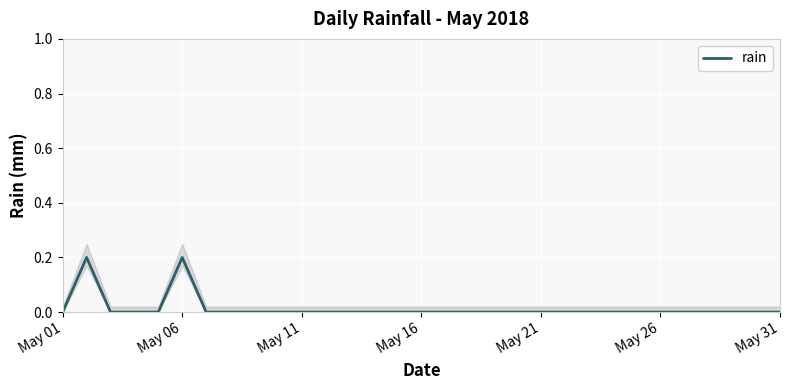

What is the sum of all values?

0.4